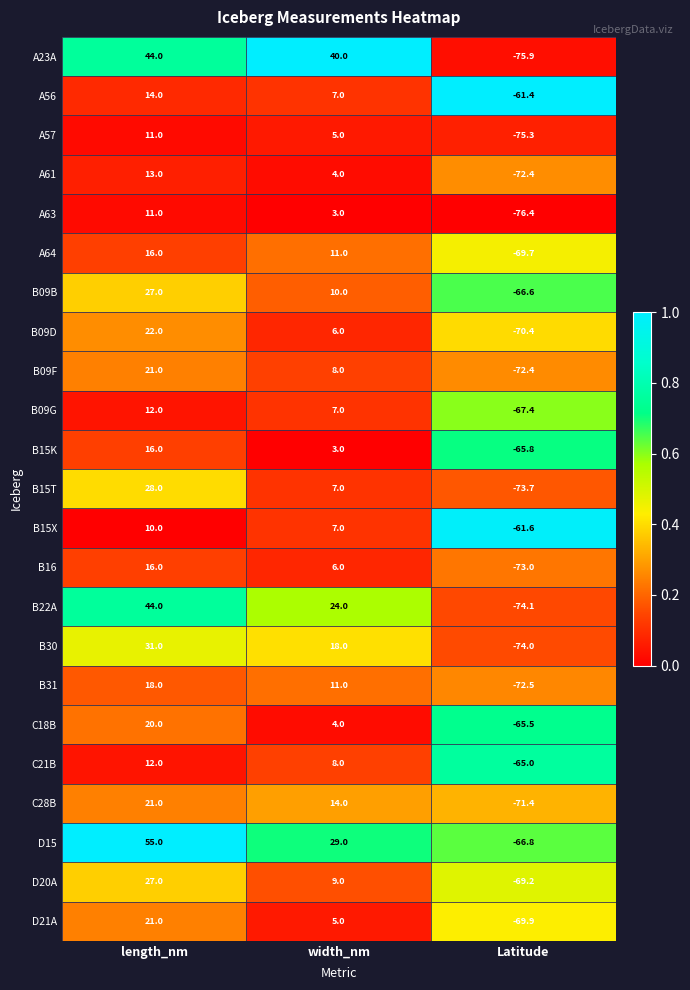

What is the sum of all B30 values?

-25.0